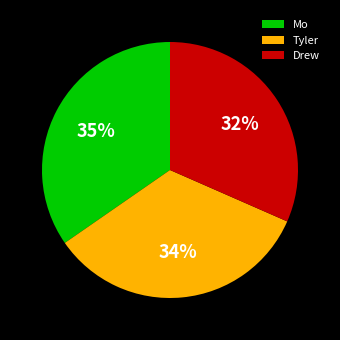

Is the sum of Tyler and Drew greater than half?

Yes